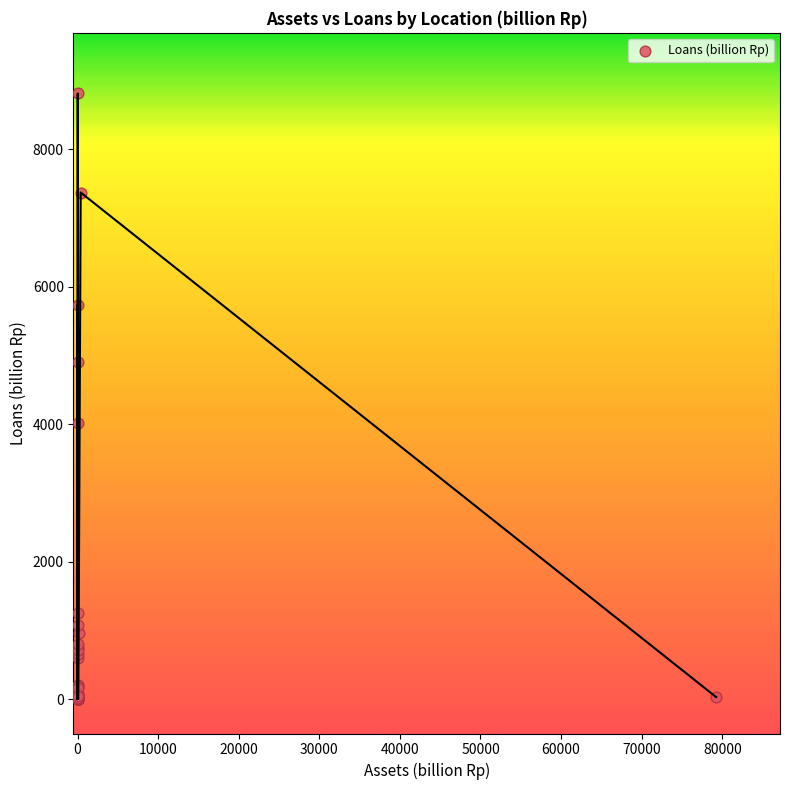

What Y value in the scatter plot is closest to 4406?

4019.1